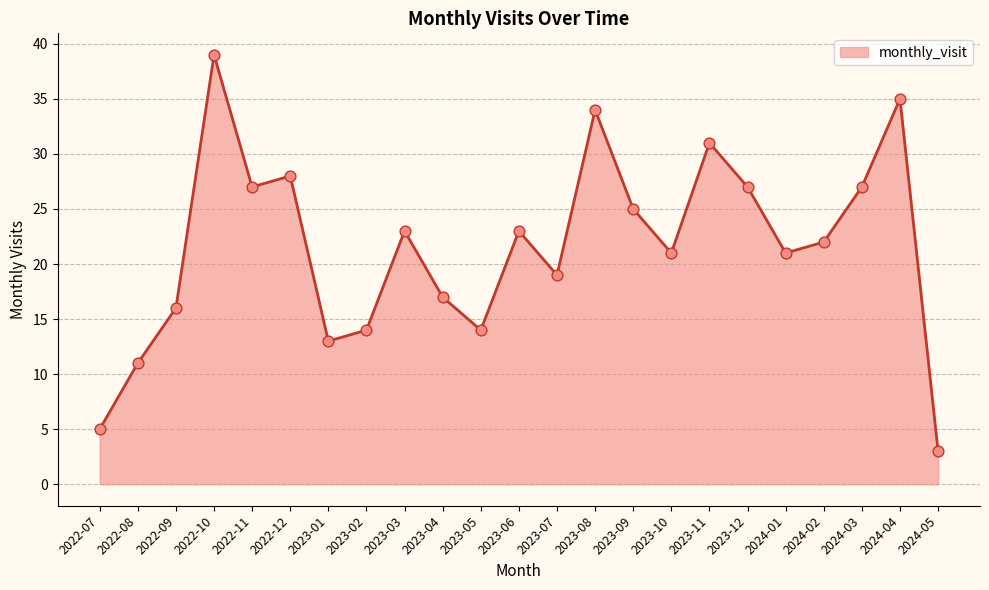

What is the change in value from 2022-11 to 2023-09?

-2